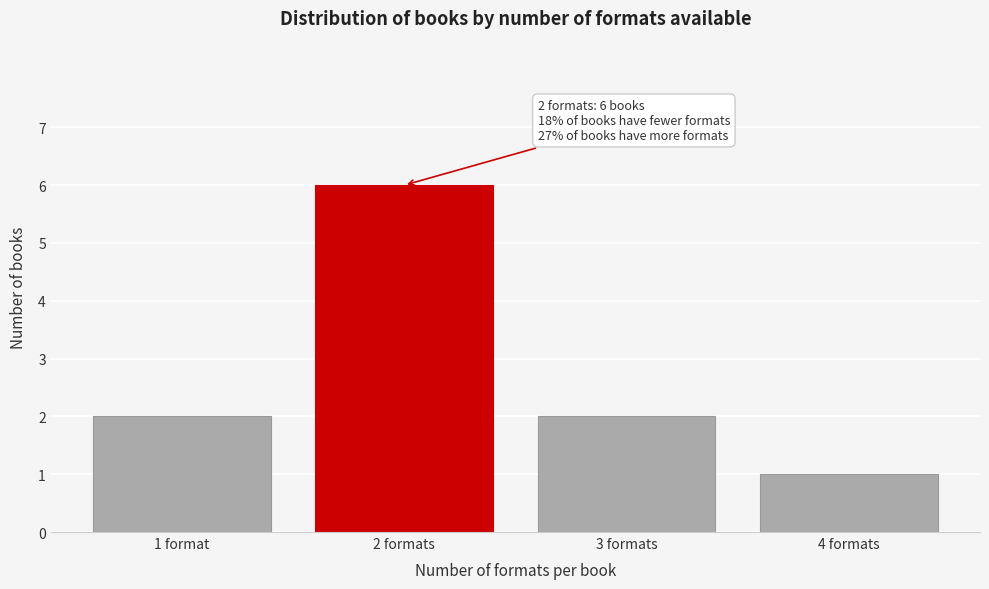

Reading left to right, extract all data points from this chart.

2	6	2	1